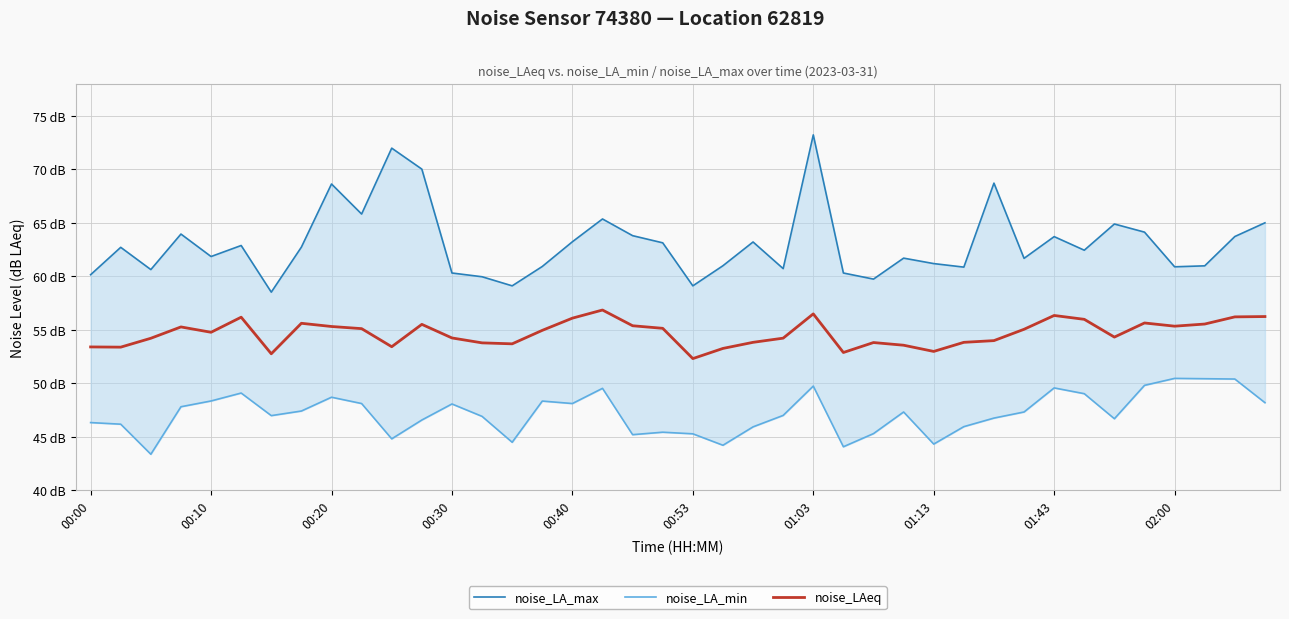

At which category is the sum across all series the highest?

01:03